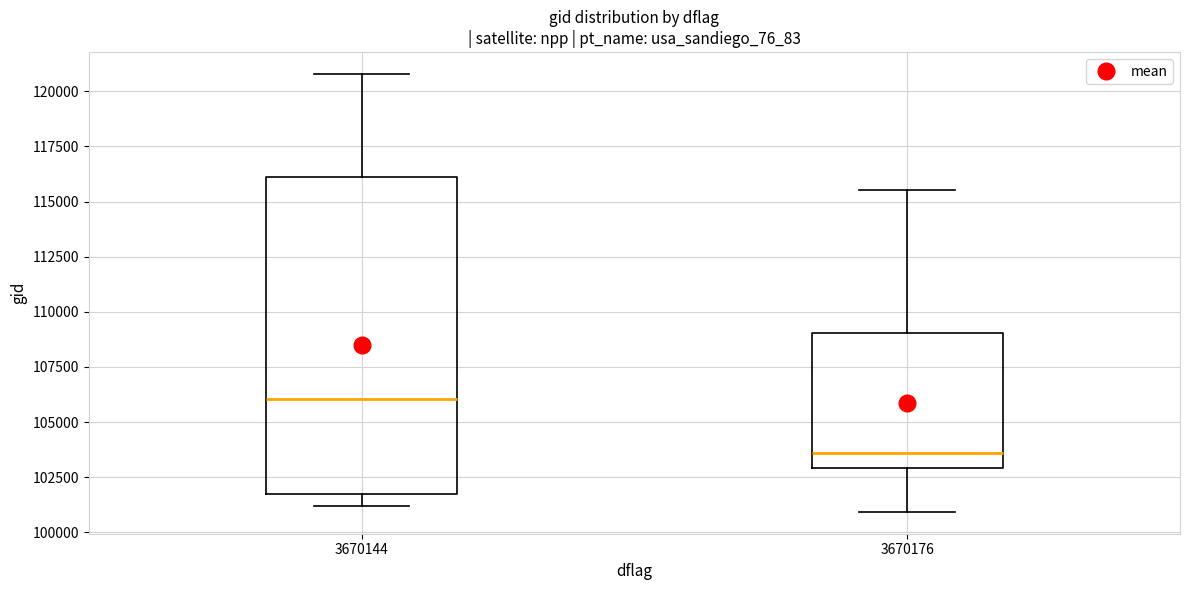

Comparing the boxes themselves (not the whiskers), which one is the tallest?

3670144